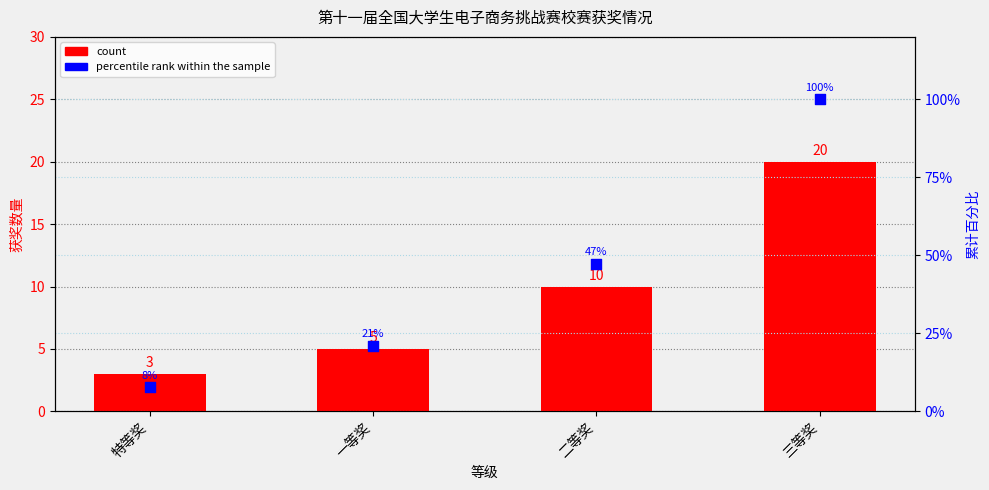

Which series contains the lowest Y value?

count